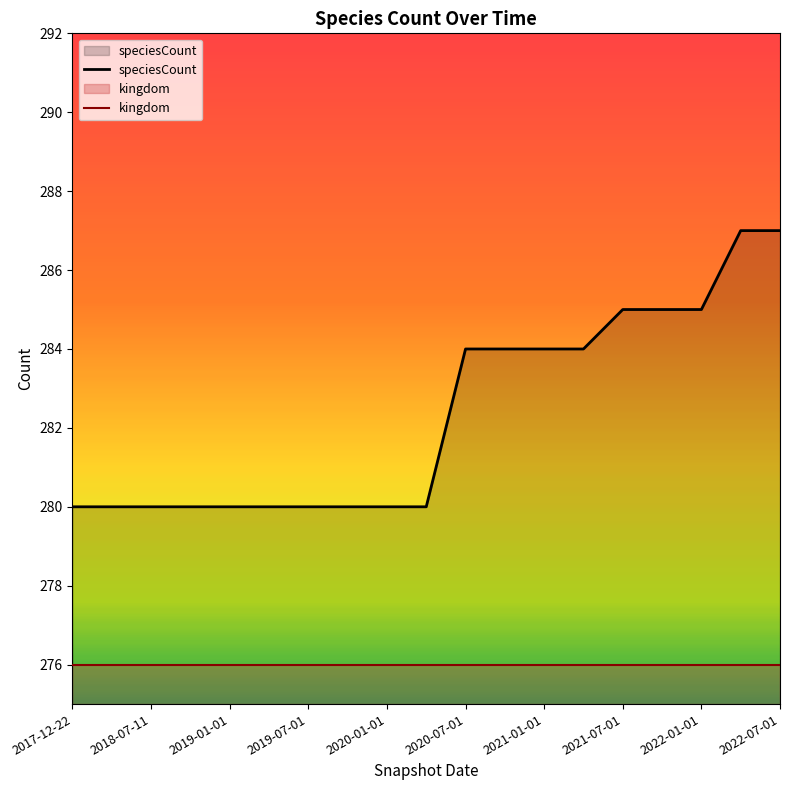

What are all the series names shown in the legend?

speciesCount, kingdom